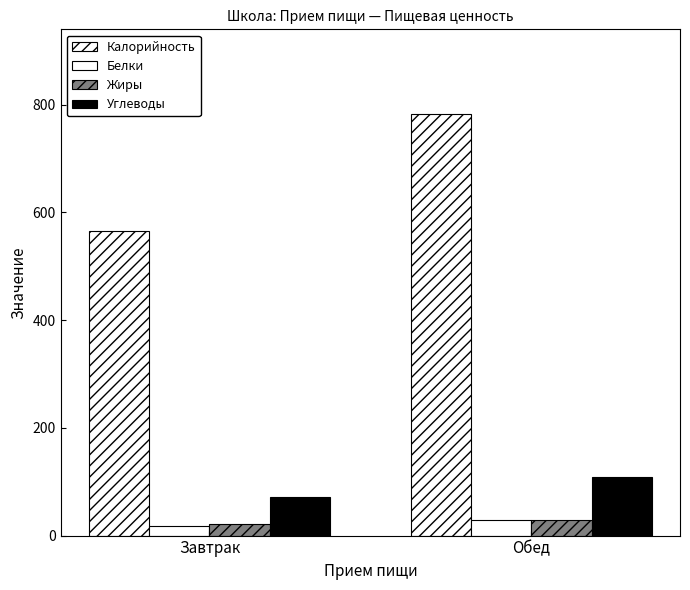

How many groups of bars are there?

2